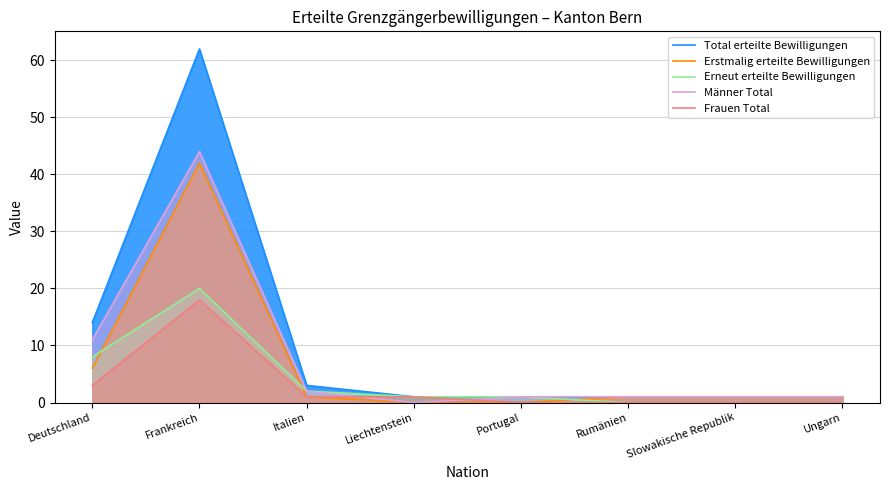

Does the chart display data point markers on the line(s)?

No